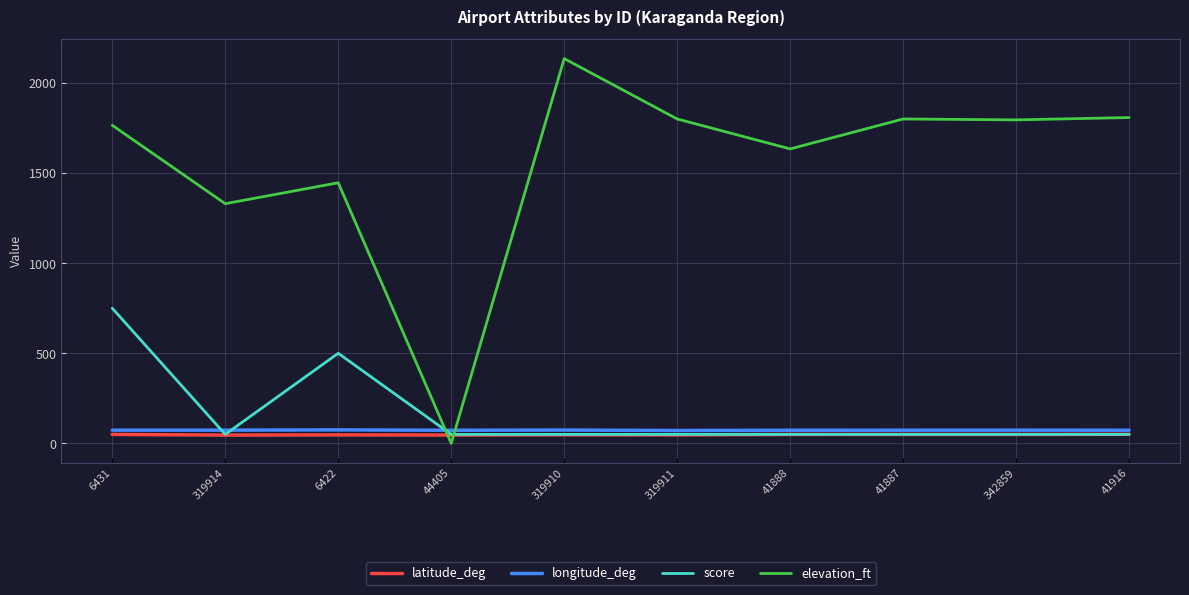

At which category is the sum across all series the highest?

6431